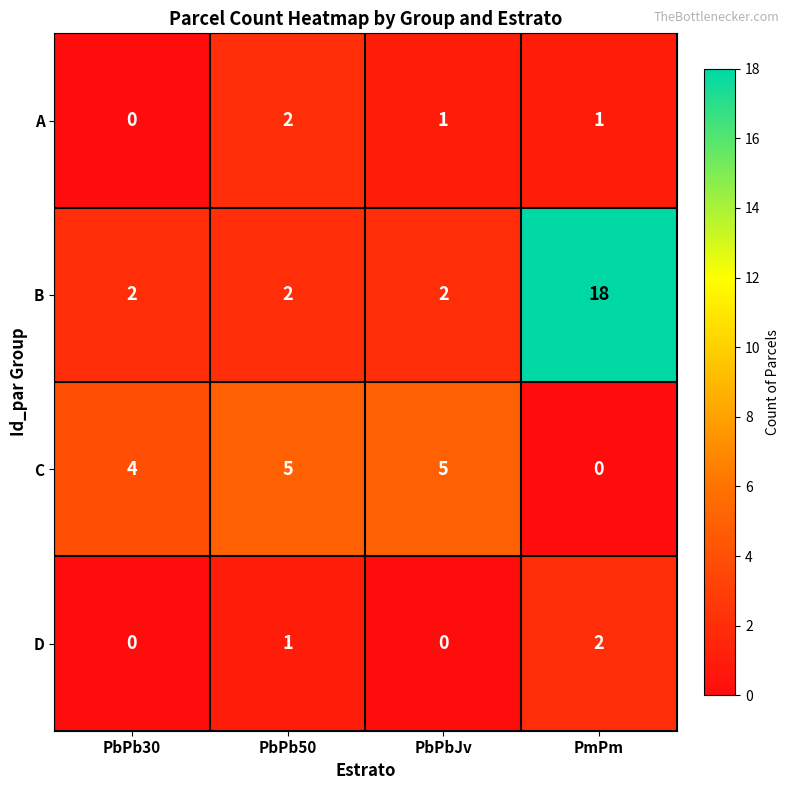

At which category is the sum across all series the highest?

PmPm